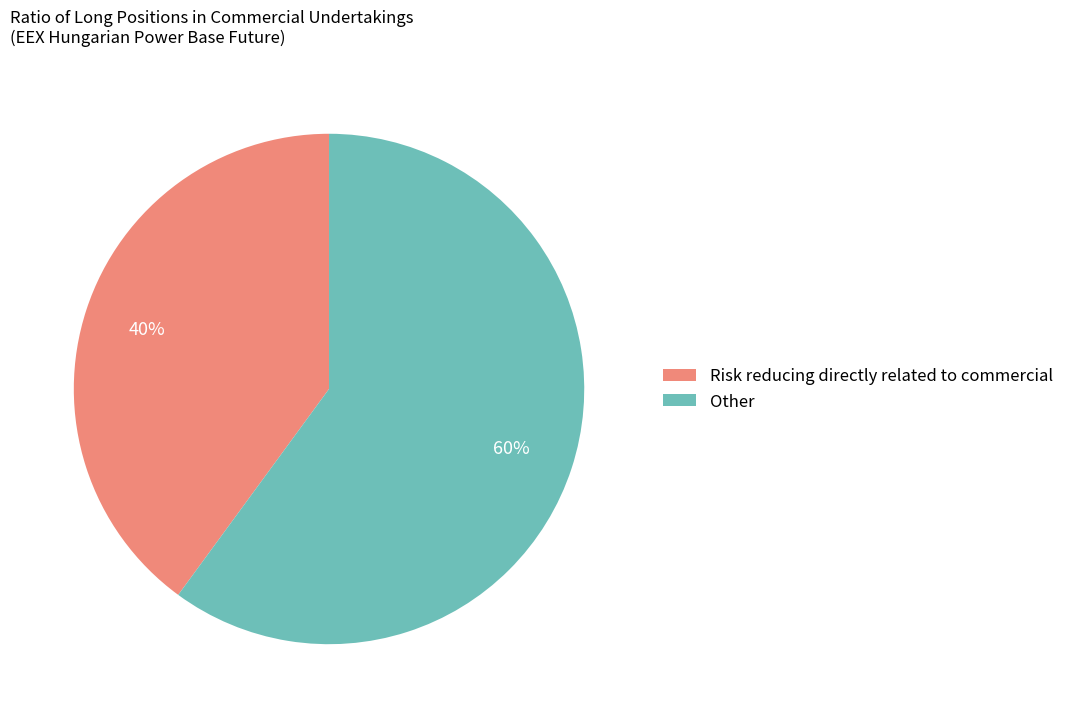

Is it true that Risk reducing directly related to commercial is 40% of the pie?

True